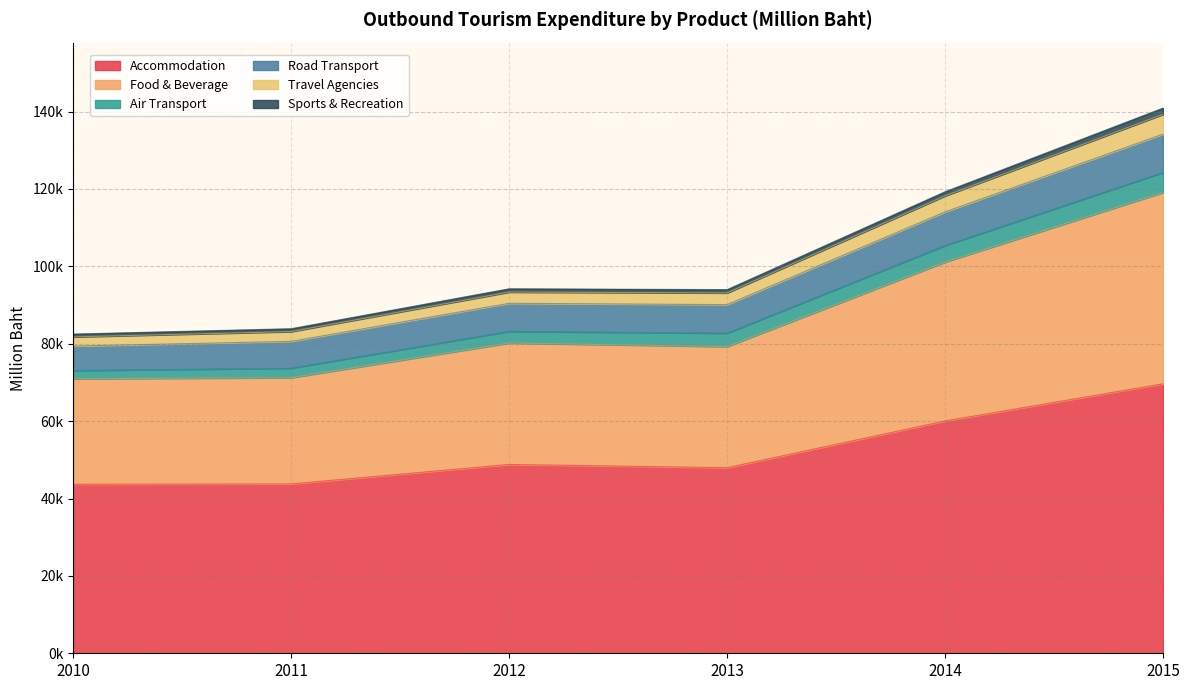

What are all the series names shown in the legend?

Accommodation, Food & Beverage, Air Transport, Road Transport, Travel Agencies, Sports & Recreation